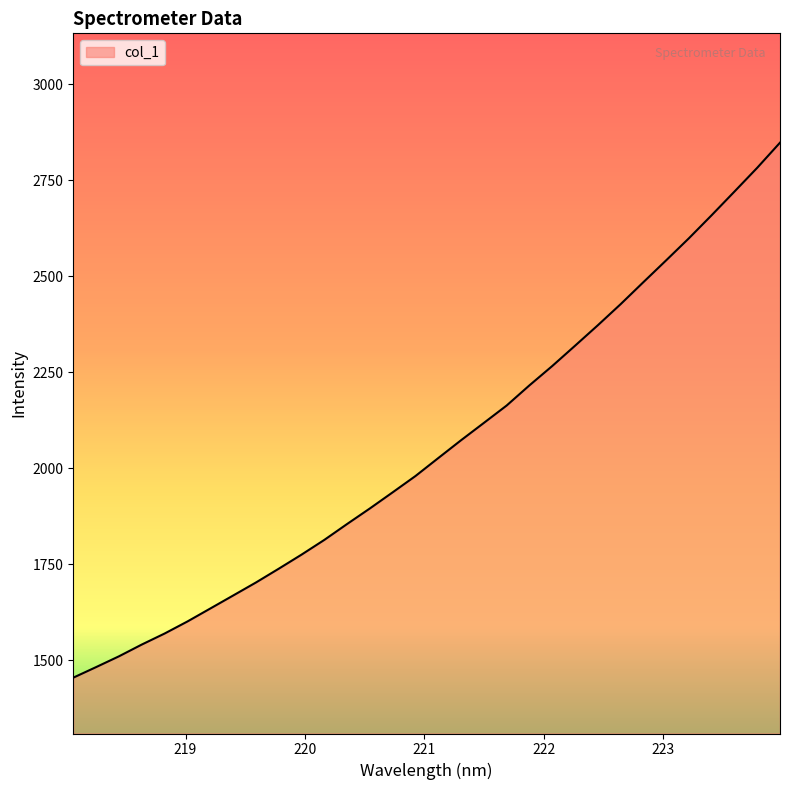

What is the maximum value shown in the chart?

2847.9